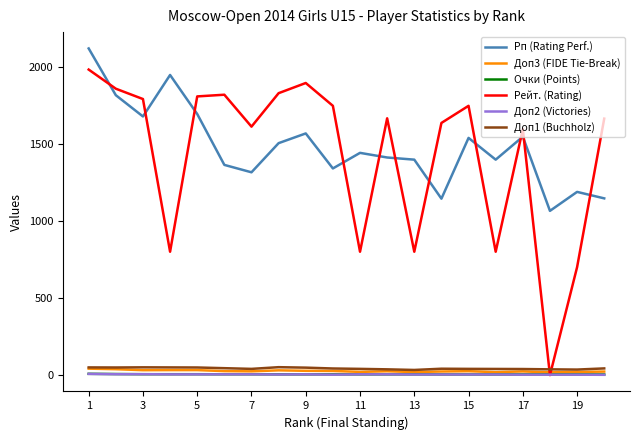

What is the greatest value displayed?

2118.0